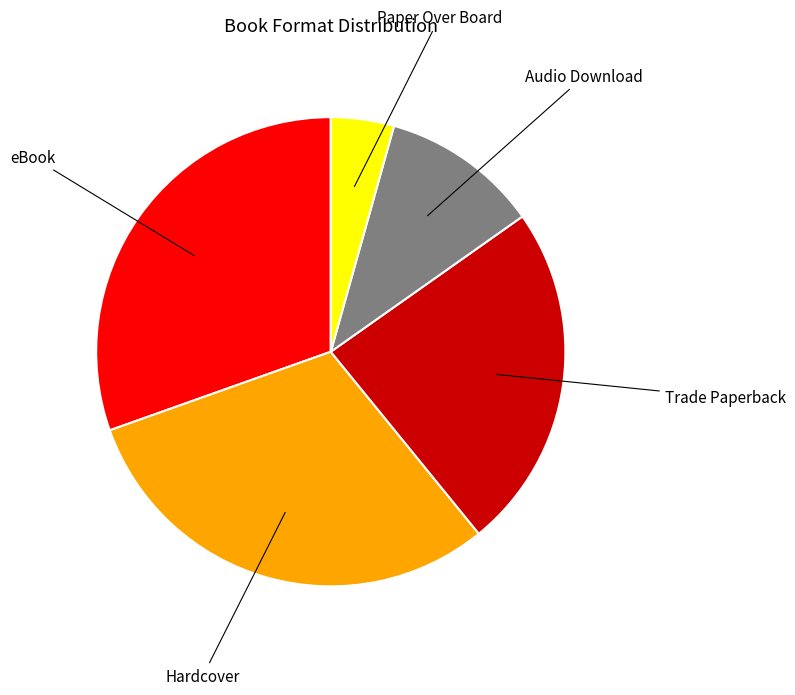

Is it true that Hardcover is 30% of the pie?

True